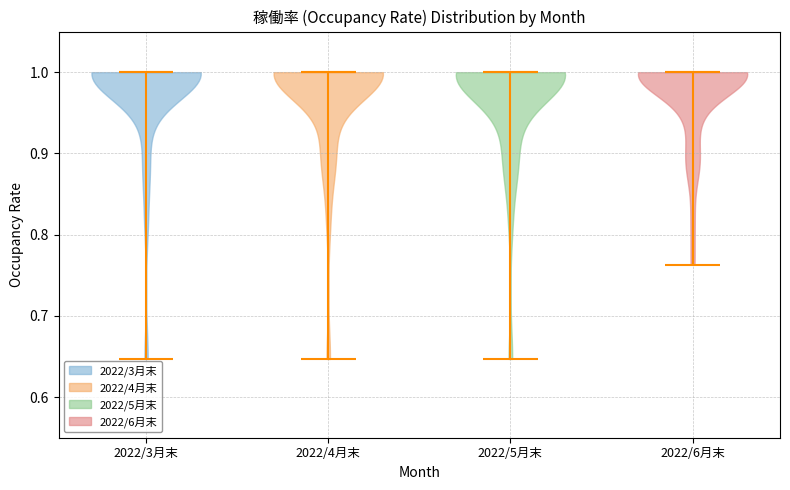

Reading left to right, read every violin against the y-axis: where its median line is, and the lowest and highest points it reaches. The values are not printed on the chart, so give them approximately, as read against the axis.

2022/3月末: median line 1.00, lowest point 0.65, highest point 1.00
2022/4月末: median line 1.00, lowest point 0.65, highest point 1.00
2022/5月末: median line 1.00, lowest point 0.65, highest point 1.00
2022/6月末: median line 1.00, lowest point 0.76, highest point 1.00